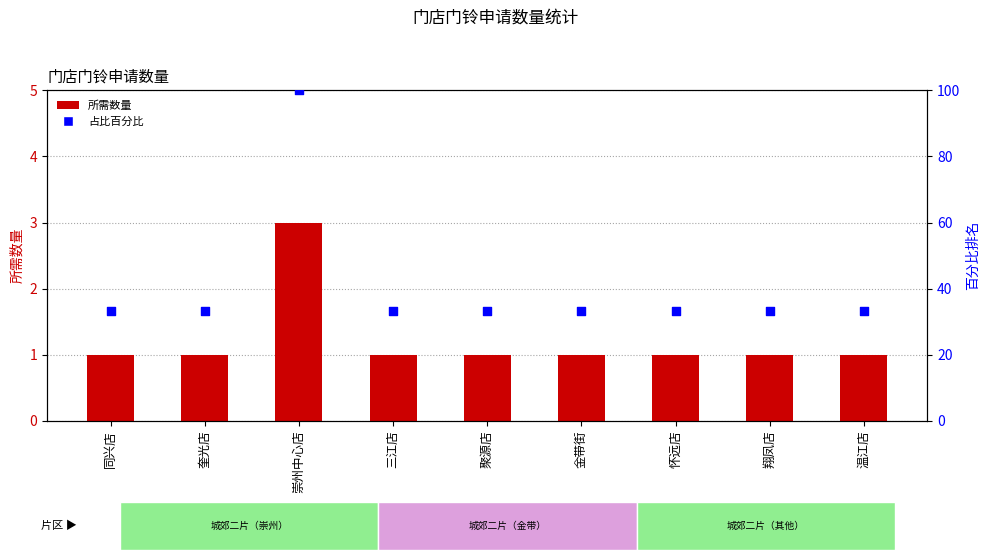

What are all the series names shown in the legend?

所需数量, 占比百分比